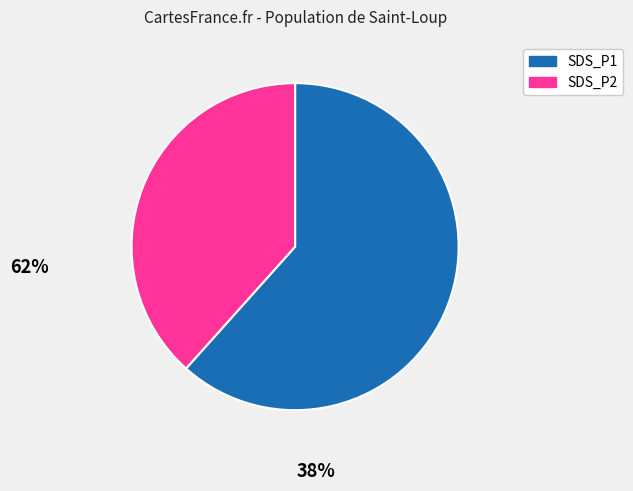

Combined, do SDS_P1 and SDS_P2 account for over 50%?

Yes